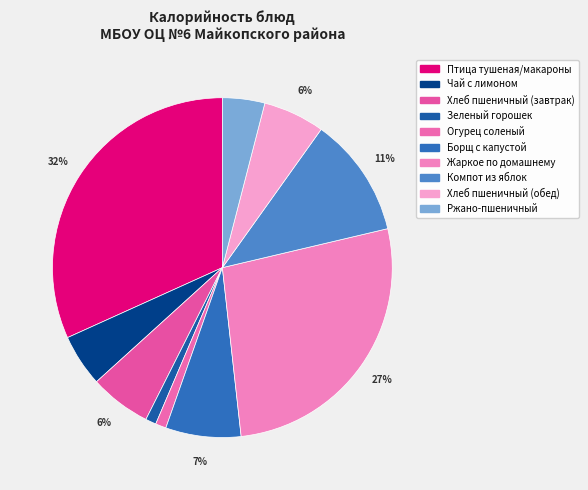

Does Огурец соленый account for over 50% of the chart?

No